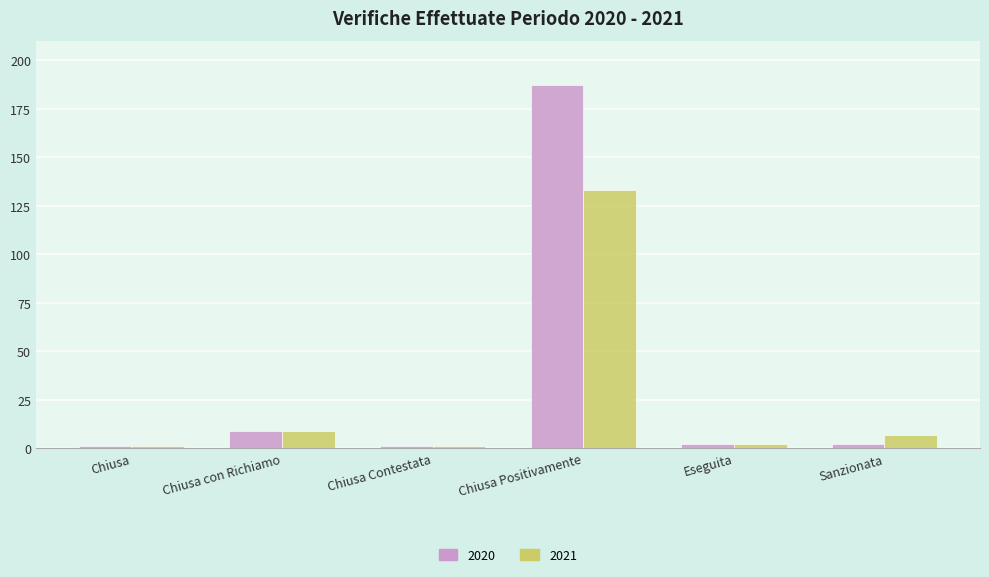

What are all the series names shown in the legend?

2020, 2021